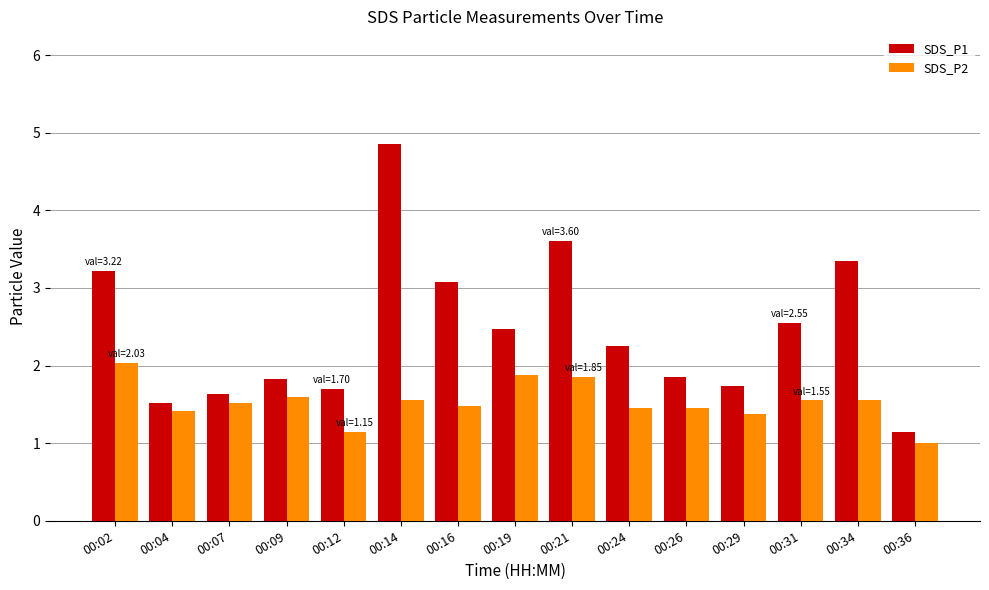

List the series in order of their peak value, lowest first.

SDS_P2, SDS_P1